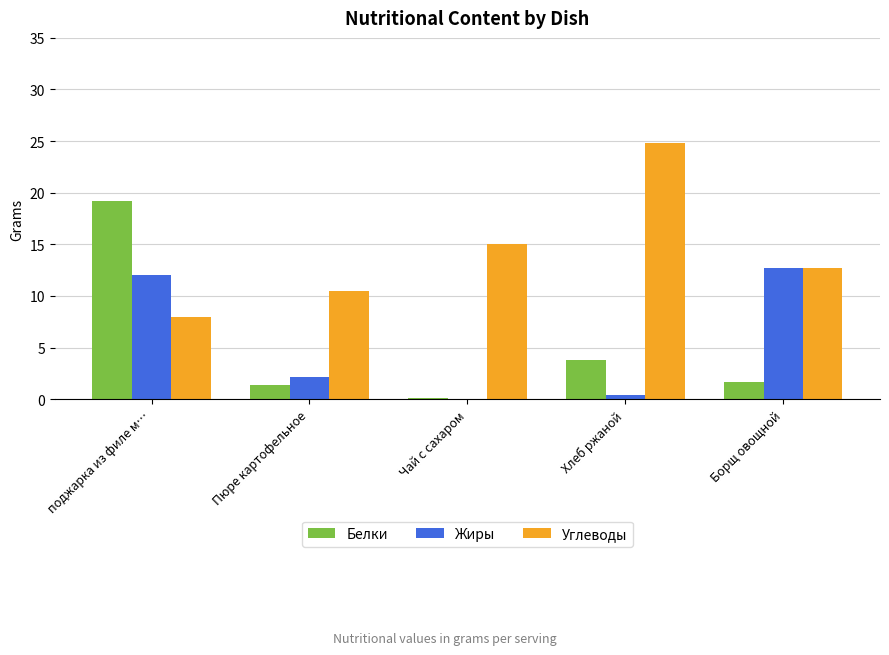

What is the total value across all series at Хлеб ржаной?

29.0